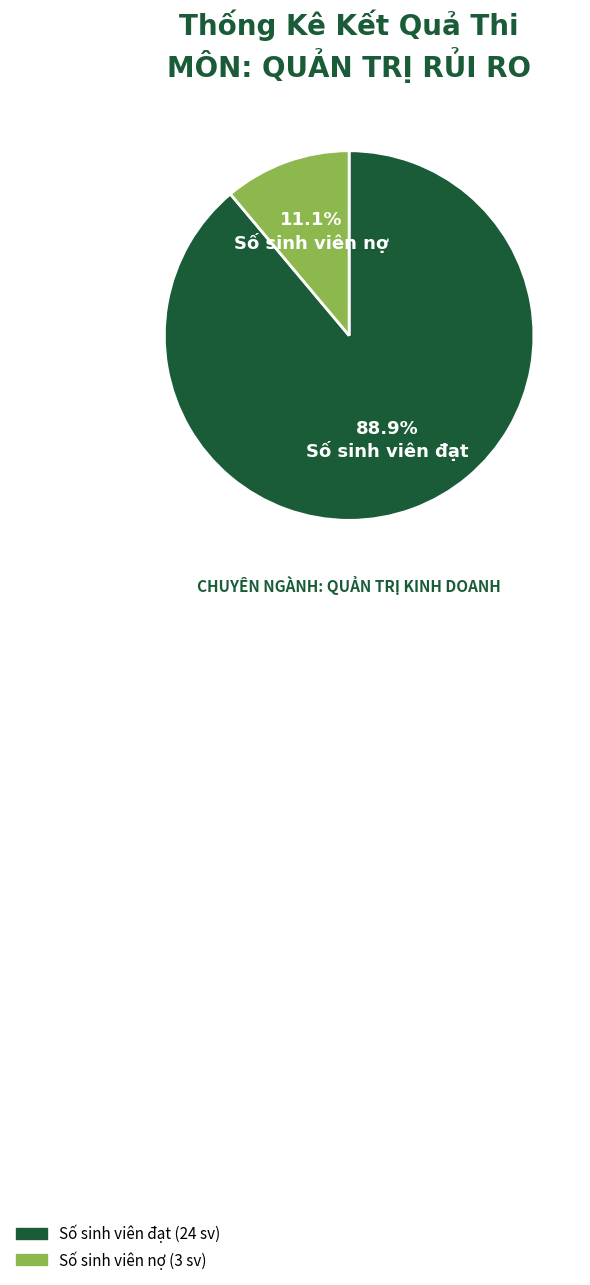

To the nearest percent, what is the difference between the Số sinh viên đạt and Số sinh viên nợ slice percentages?

78%